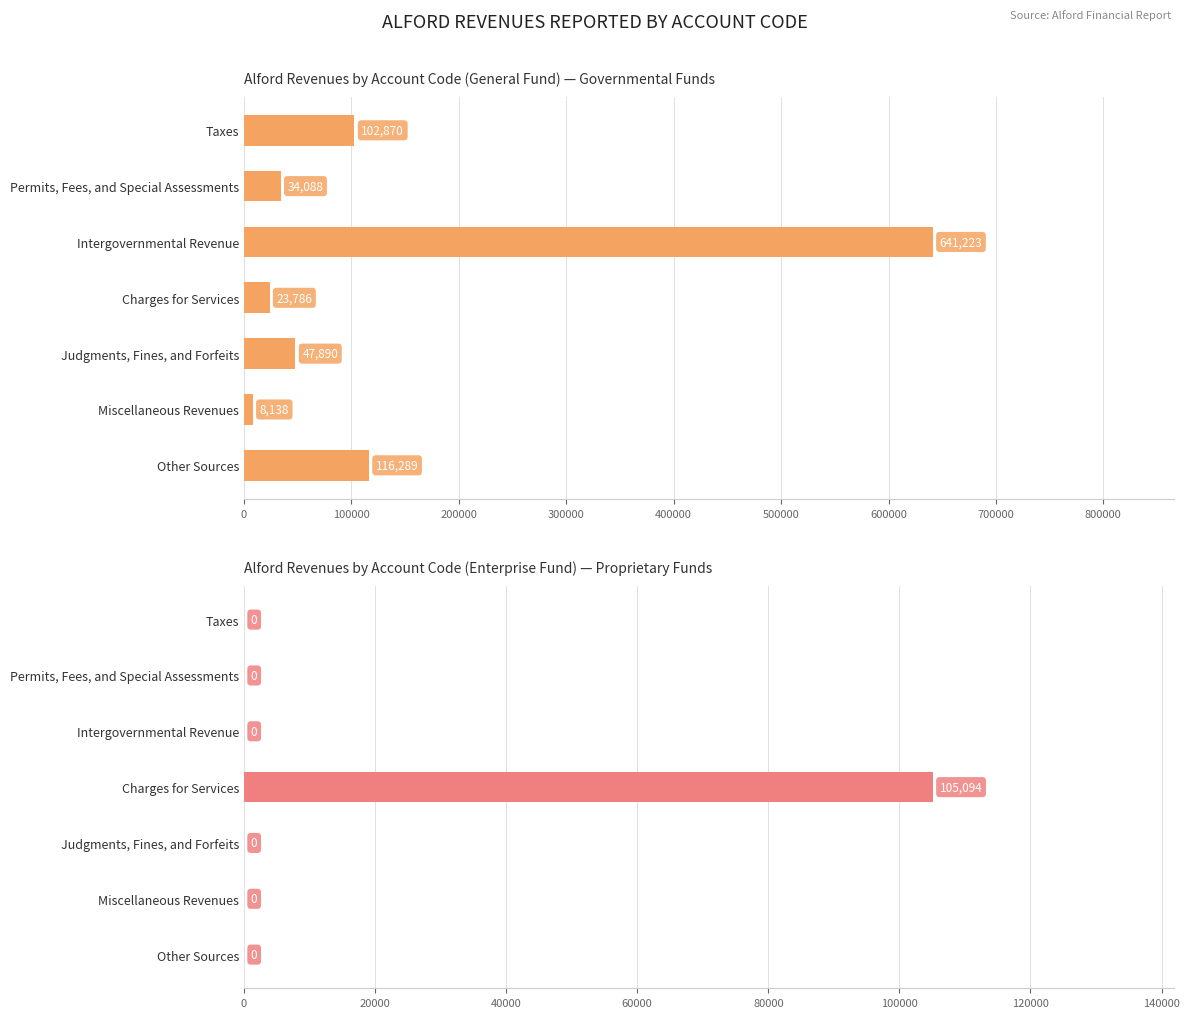

The value of Enterprise Fund at Judgments, Fines, and Forfeits is 0. True or false?

True